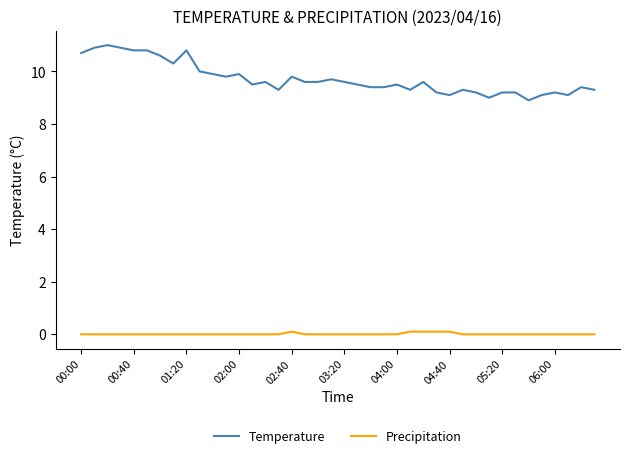

What is the maximum value shown in the chart?

11.0